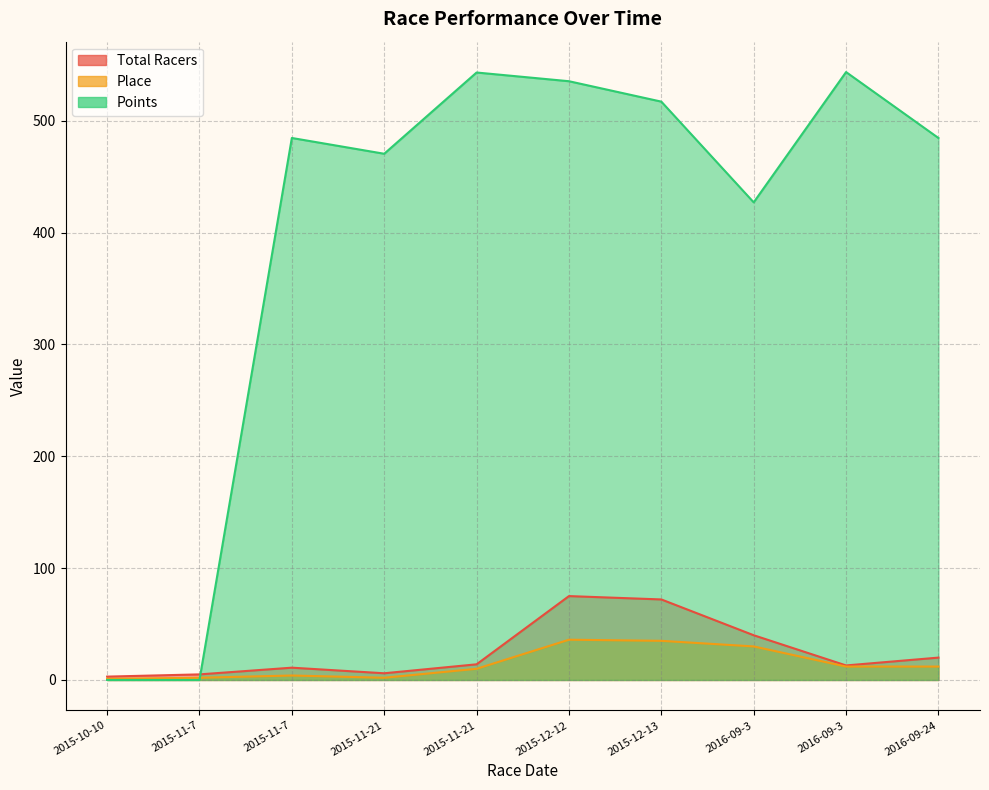

What is the maximum value shown in the chart?

543.5